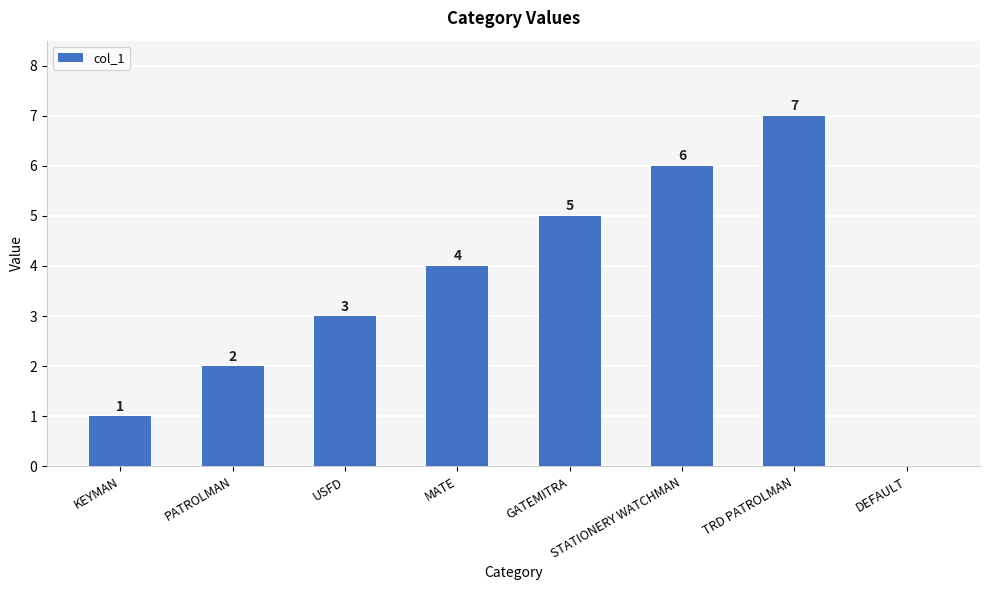

How many values are between 2 and 6?

5